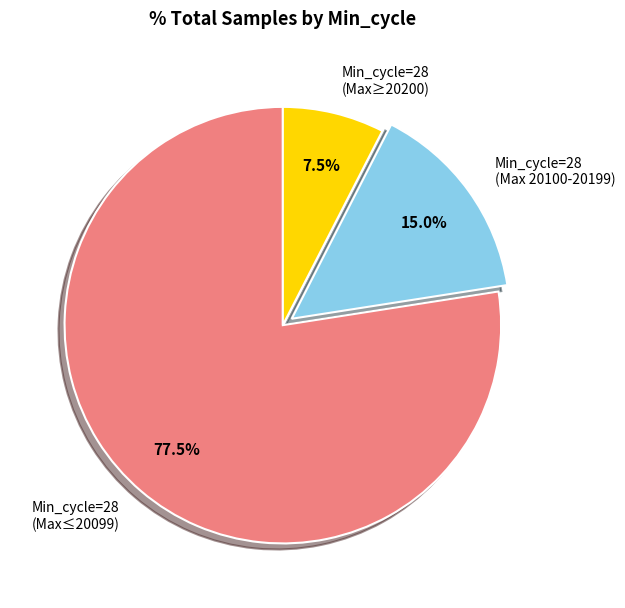

Rank the categories by value from highest to lowest.

Min_cycle=28 (Max≤20099), Min_cycle=28 (Max 20100-20199), Min_cycle=28 (Max≥20200)